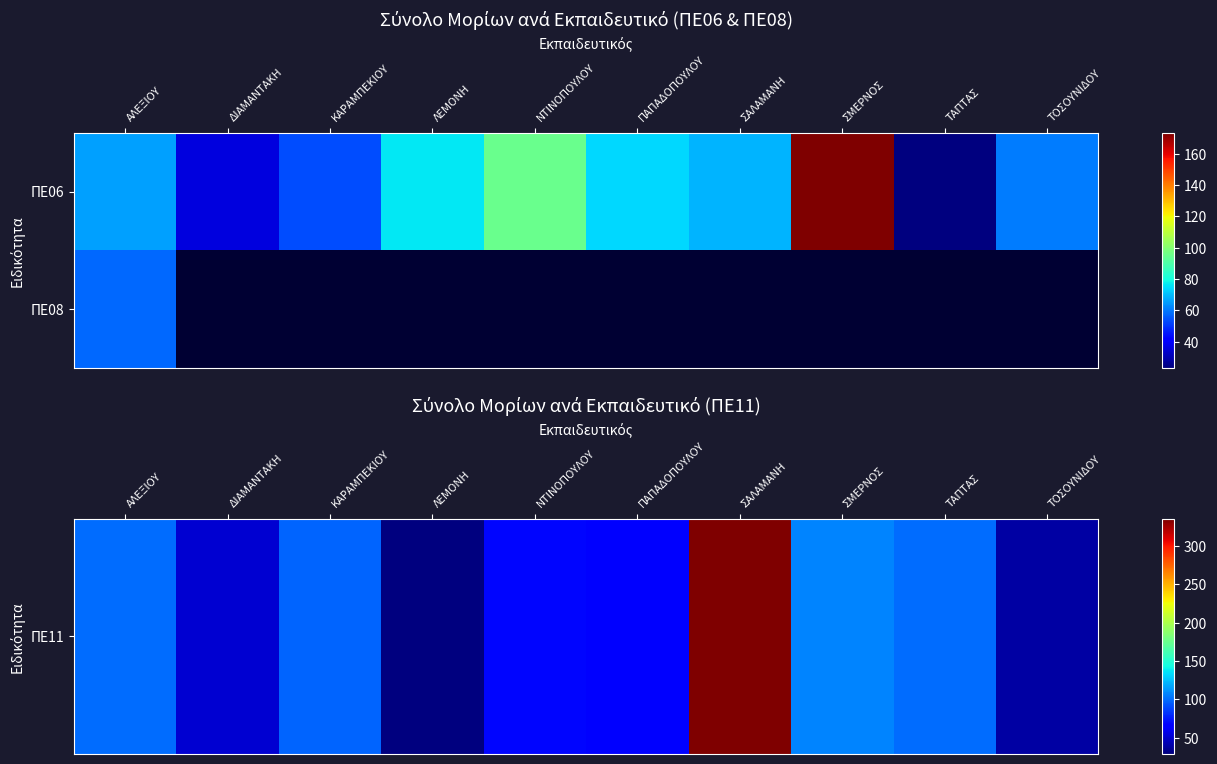

At how many categories does at least one series exceed 56?

7